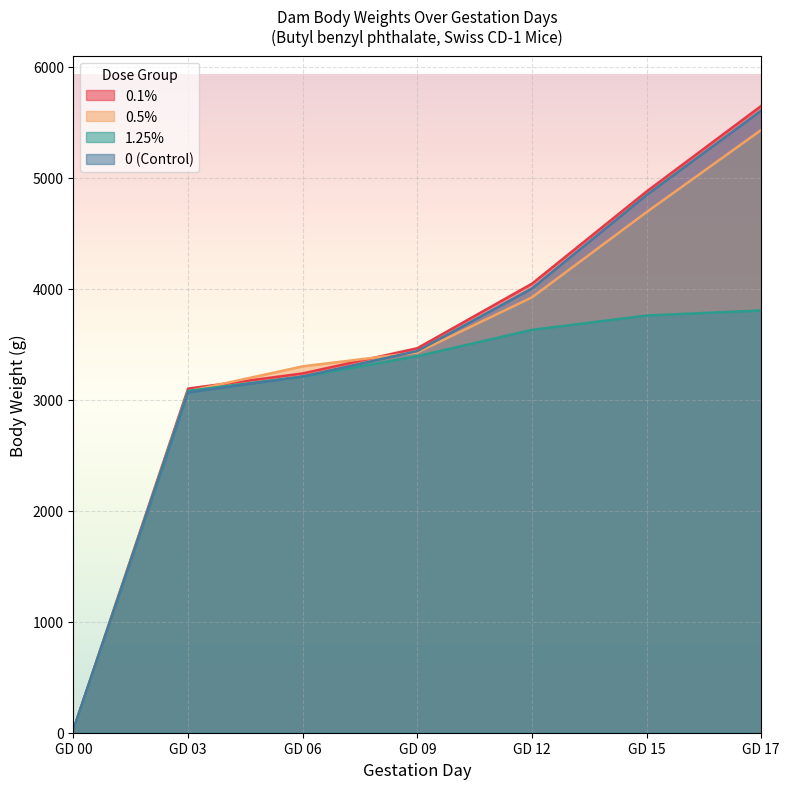

At which category is the sum across all series the highest?

GD 17